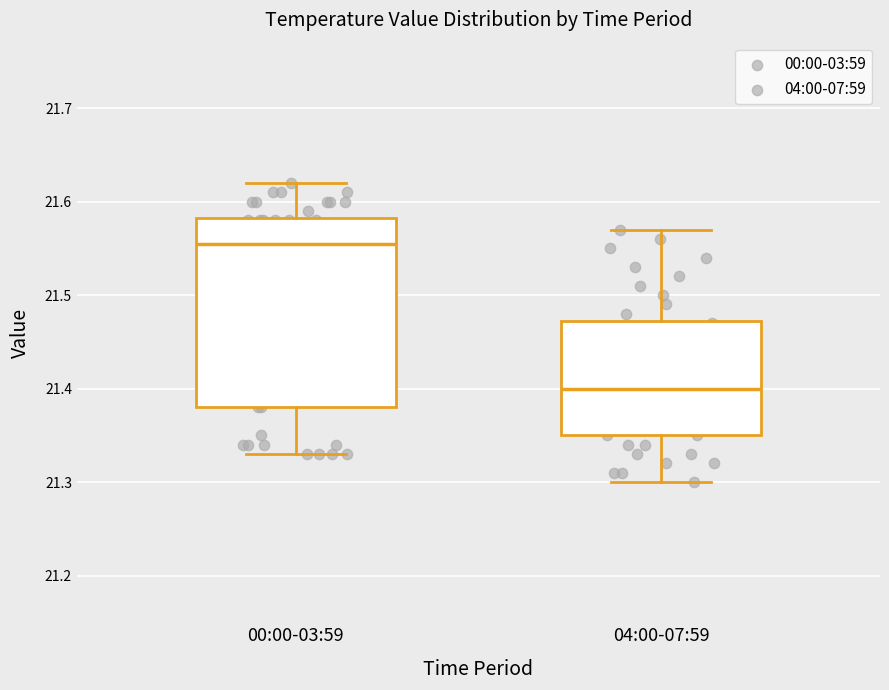

Reading left to right, read every box against the y-axis: the position of its median line, the range the box covers, and the ends of its whiskers. The values are not printed on the chart, so give them approximately, as read against the axis.

00:00-03:59: median 21.56, box 21.38 to 21.58, whiskers 21.33 to 21.62
04:00-07:59: median 21.40, box 21.35 to 21.47, whiskers 21.30 to 21.57